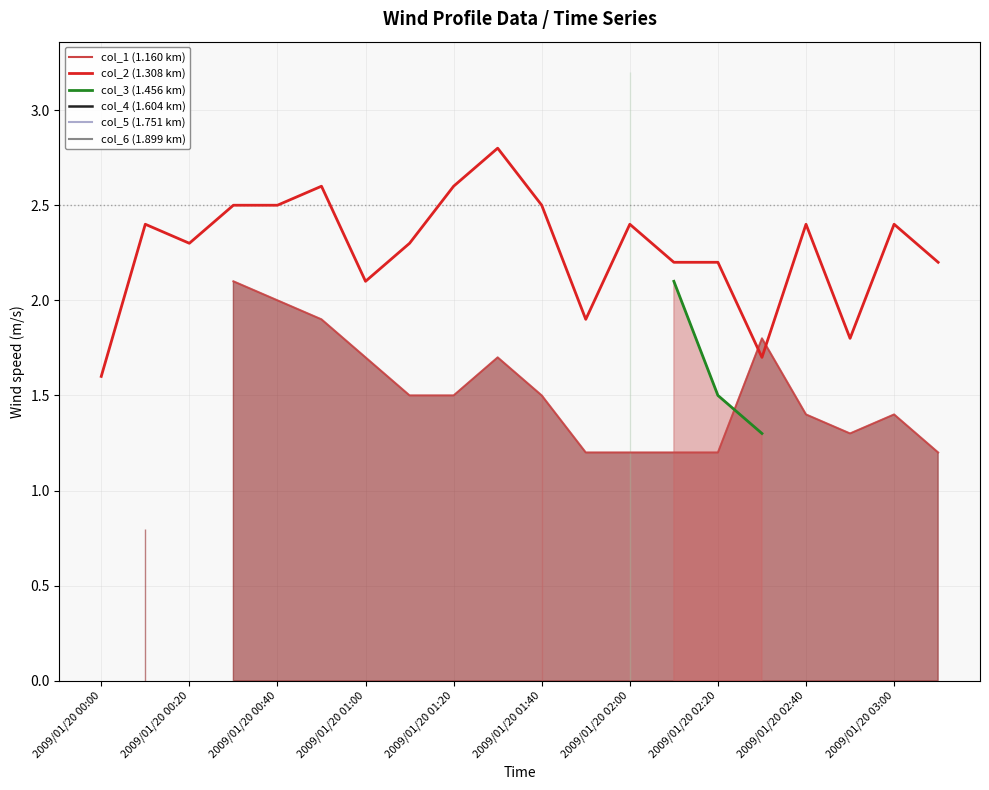

How many points are lower than both their immediate neighbors (excluding endpoints)?

5